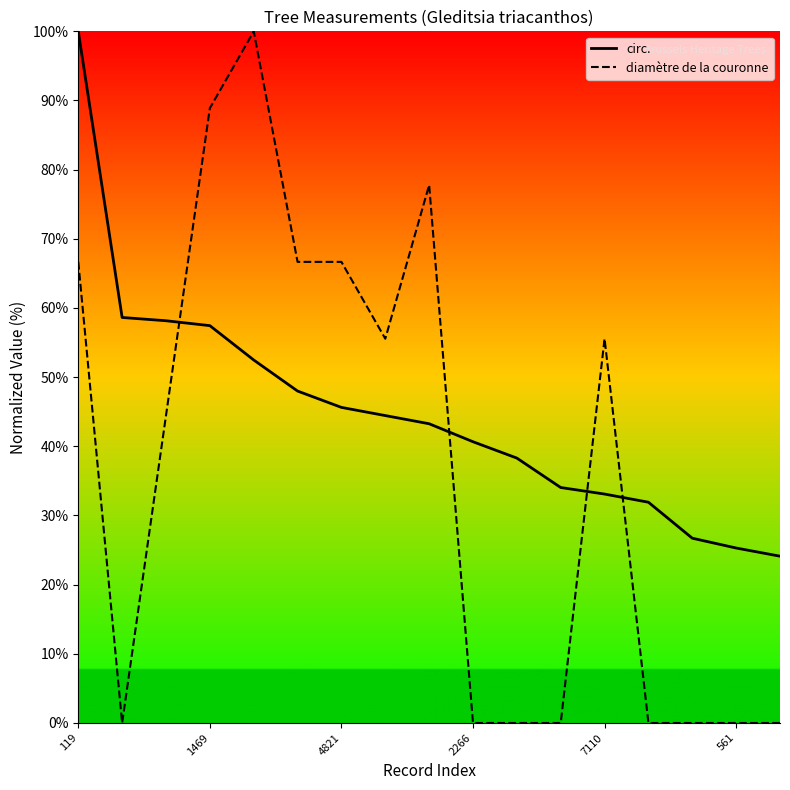

Which series has the widest spread of values?

diamètre de la couronne